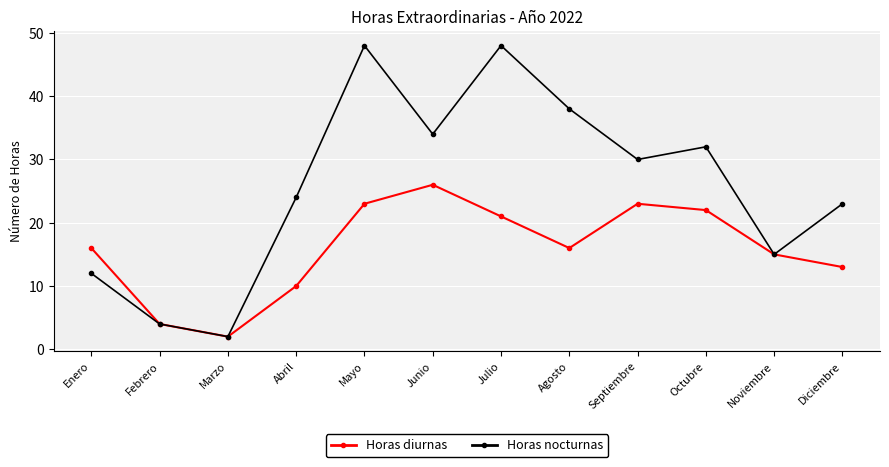

The value of Horas nocturnas at Diciembre is 23. True or false?

True